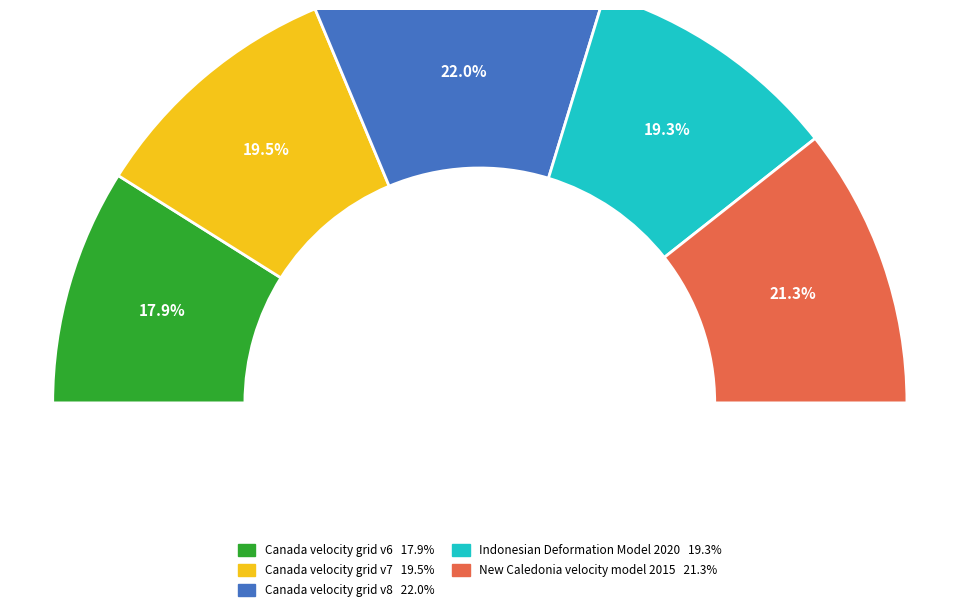

Combined, what portion of the pie is New Caledonia velocity model 2015 and Canada velocity grid v8?

43.3%